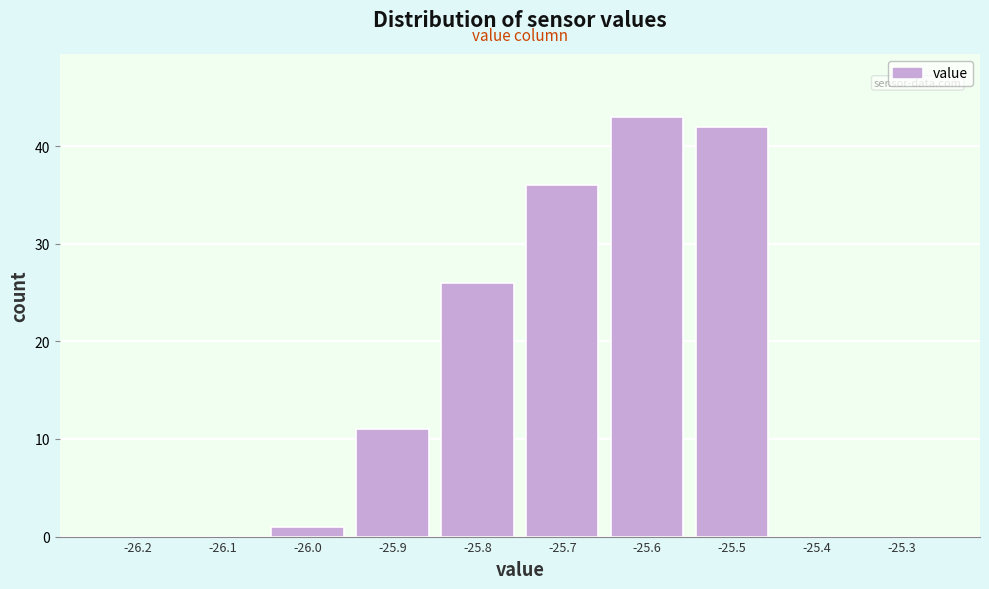

Over which range of the x-axis is the bar tallest?

-25.65 to -25.55